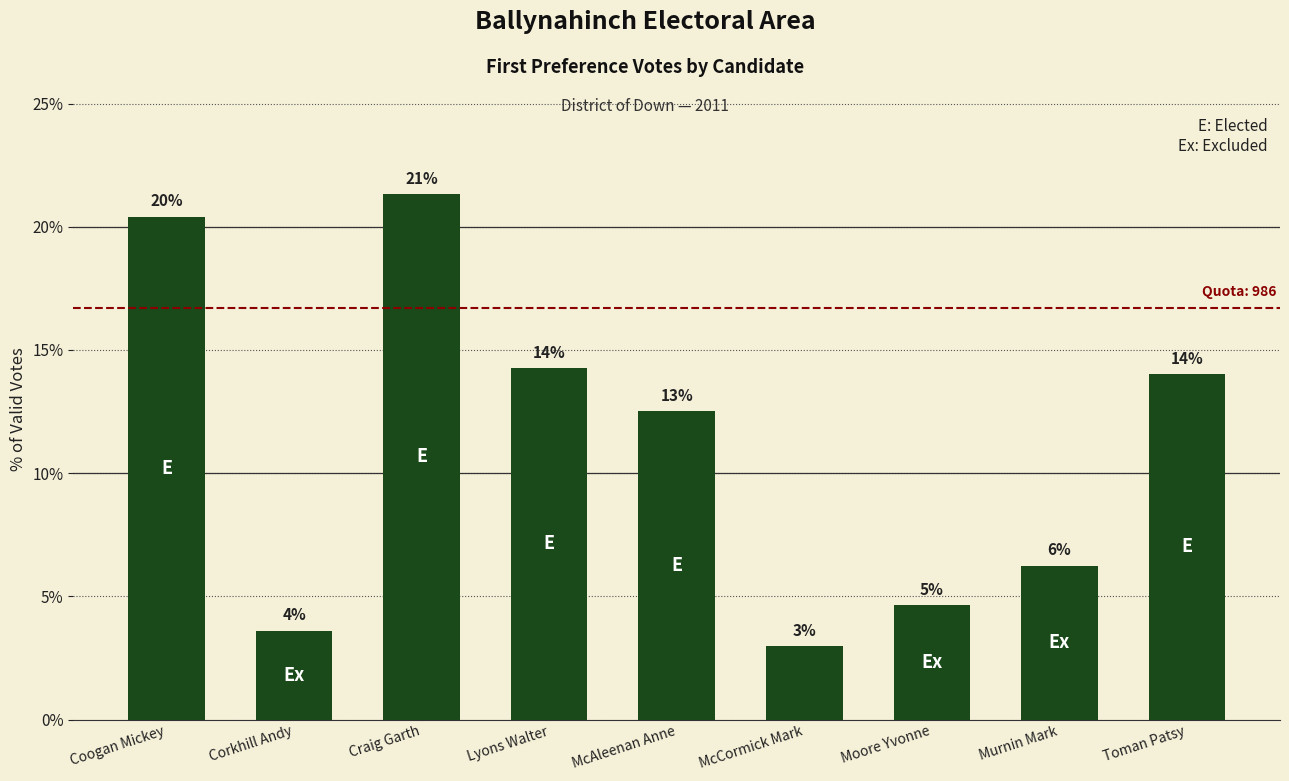

At which label is the value closest to 12?

McAleenan Anne